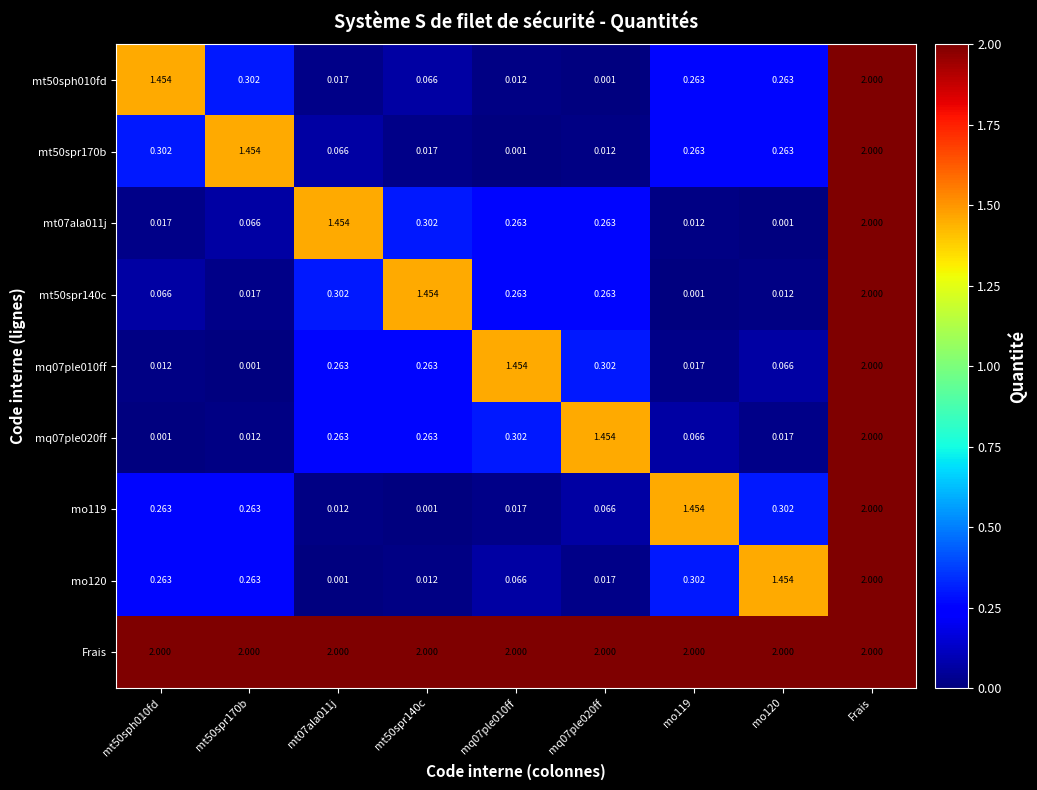

At which label does mt07ala011j reach its peak?

Frais